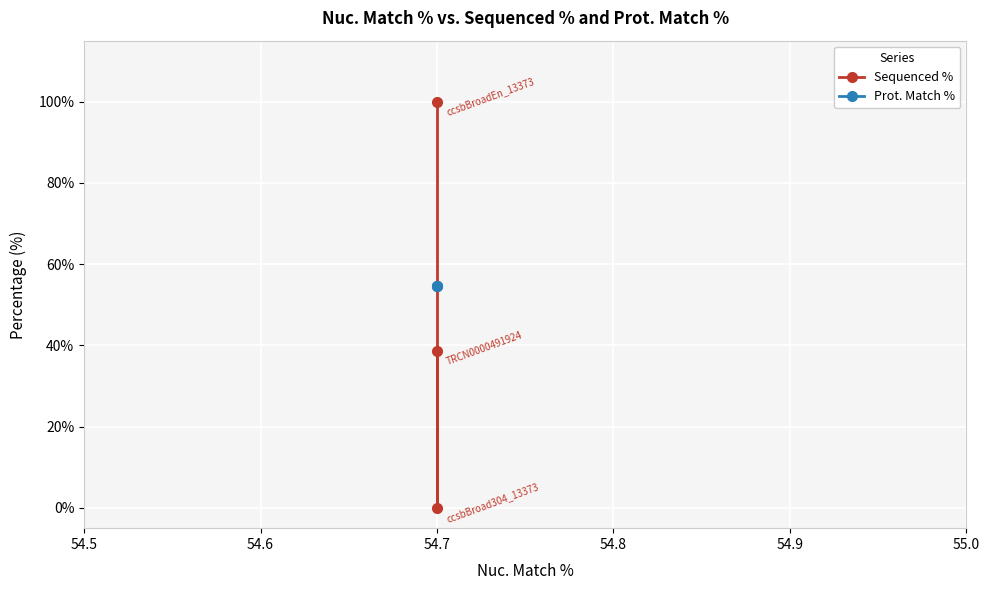

Count the number of data series in this chart.

2